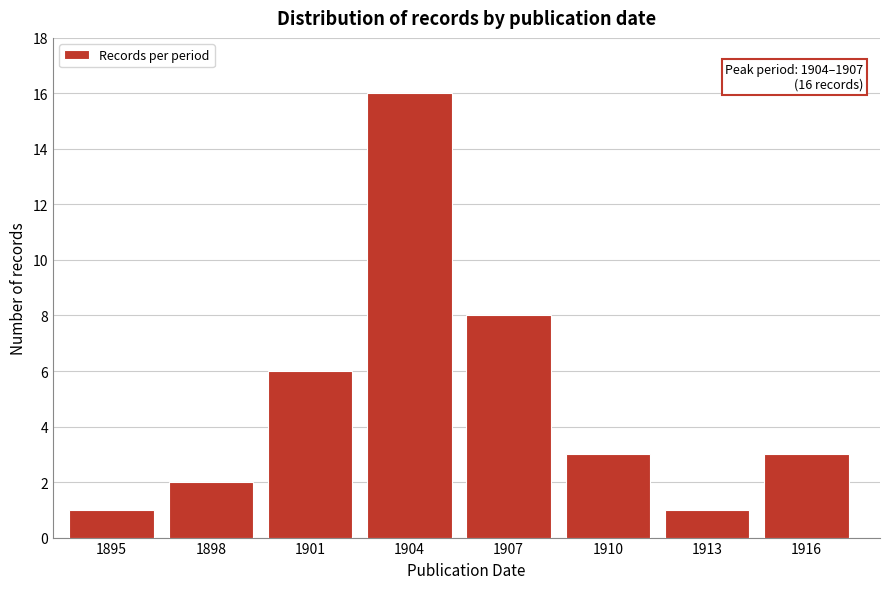

Reading left to right, extract all data points from this chart.

1895=1	1898=2	1901=6	1904=16	1907=8	1910=3	1913=1	1916=3